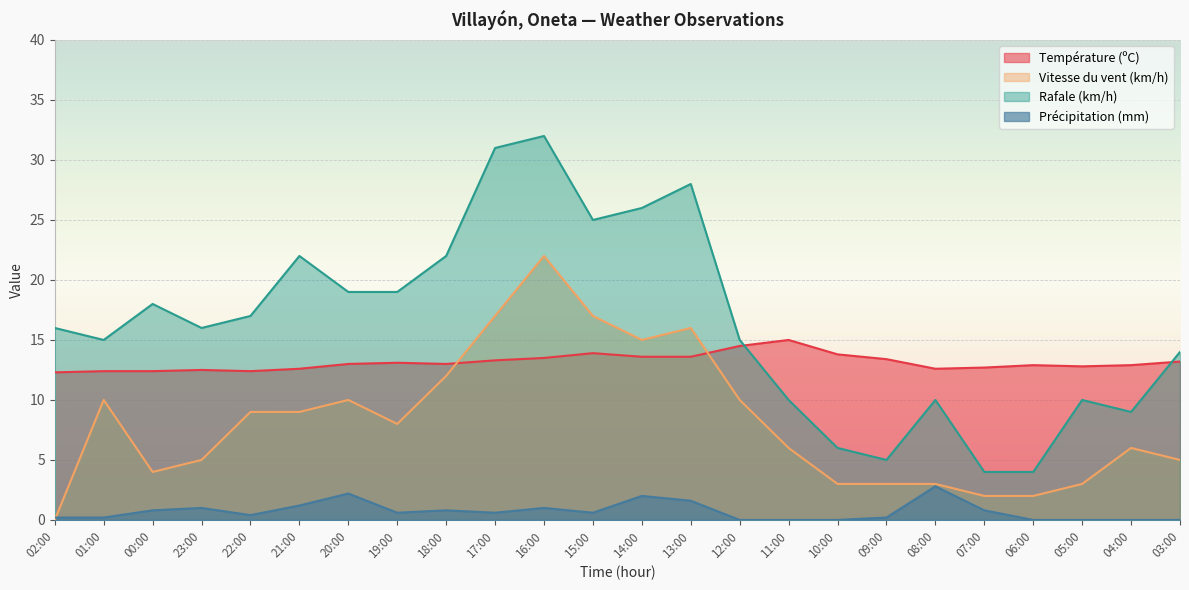

What is the total value across all series at 08:00?

28.4